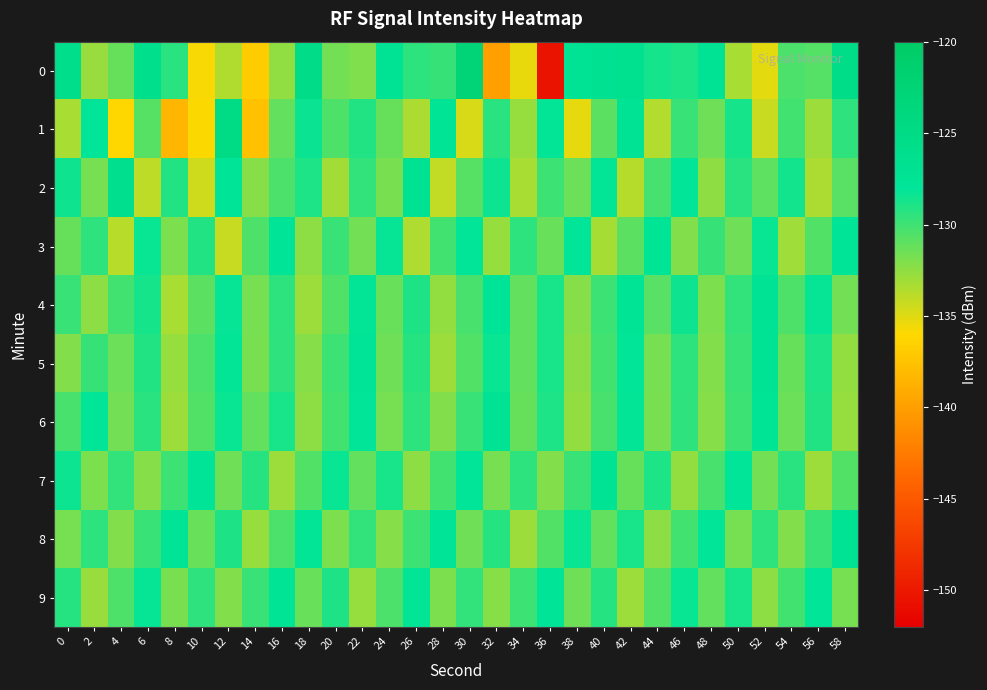

What is the spread (max minus min) of values at 56?

5.5